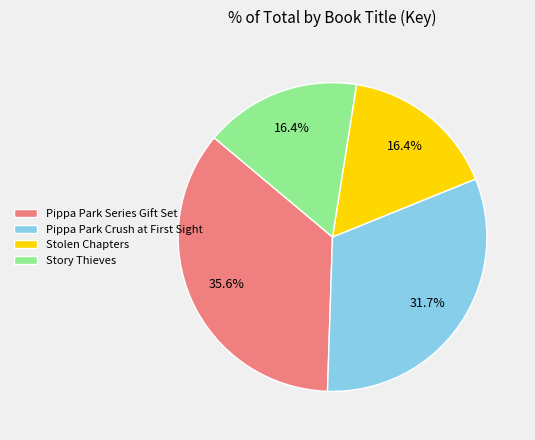

Which slice is the largest?

Pippa Park Series Gift Set